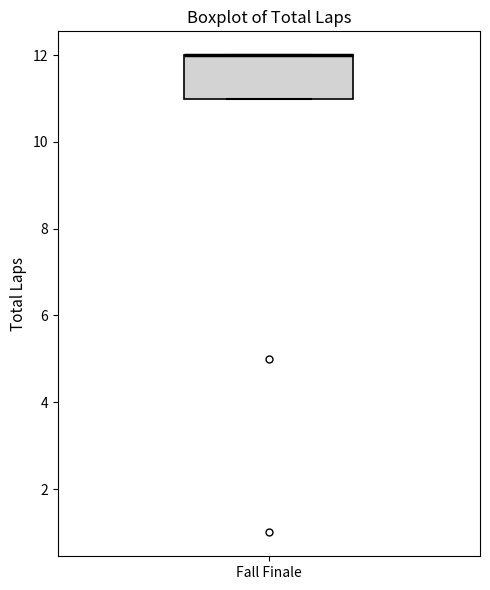

Read this box plot against the y-axis: the position of the median line, the range covered by the box, and the ends of both whiskers. The values are not printed on the chart, so give them approximately, as read against the axis.

median 12 (drawn on the box's upper edge), box 11 to 12, whiskers 11 to 12